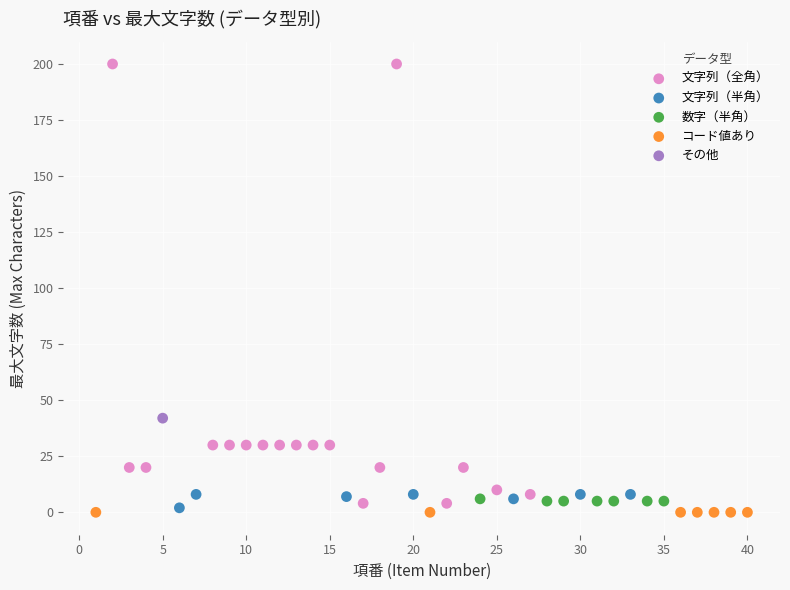

Which series reaches the minimum Y coordinate?

コード値あり